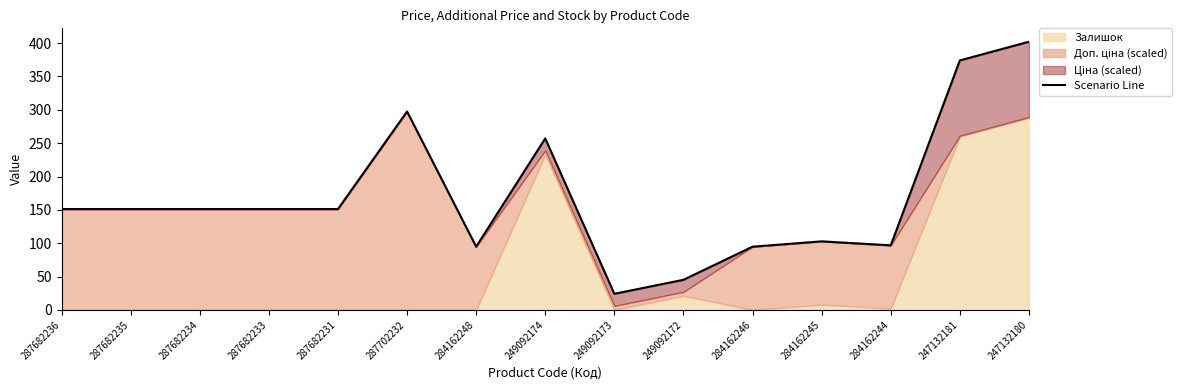

Reading right to left, list all the values displayed in this chart.

402.1	374.1	96.8	102.8	94.8	45.1	24.1	257.1	94.8	297.5	151.2	151.2	151.2	151.2	151.2